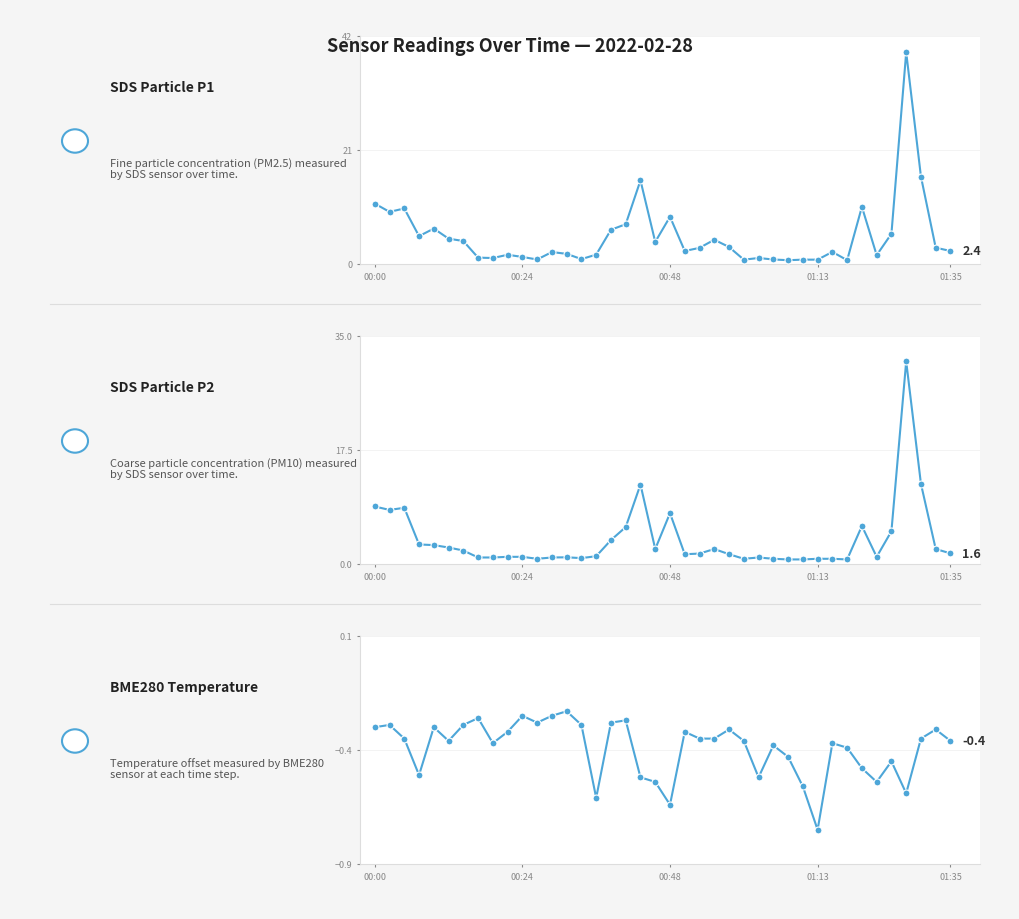

Is it true that BME280 Temperature equals -1.0 at 29?

False